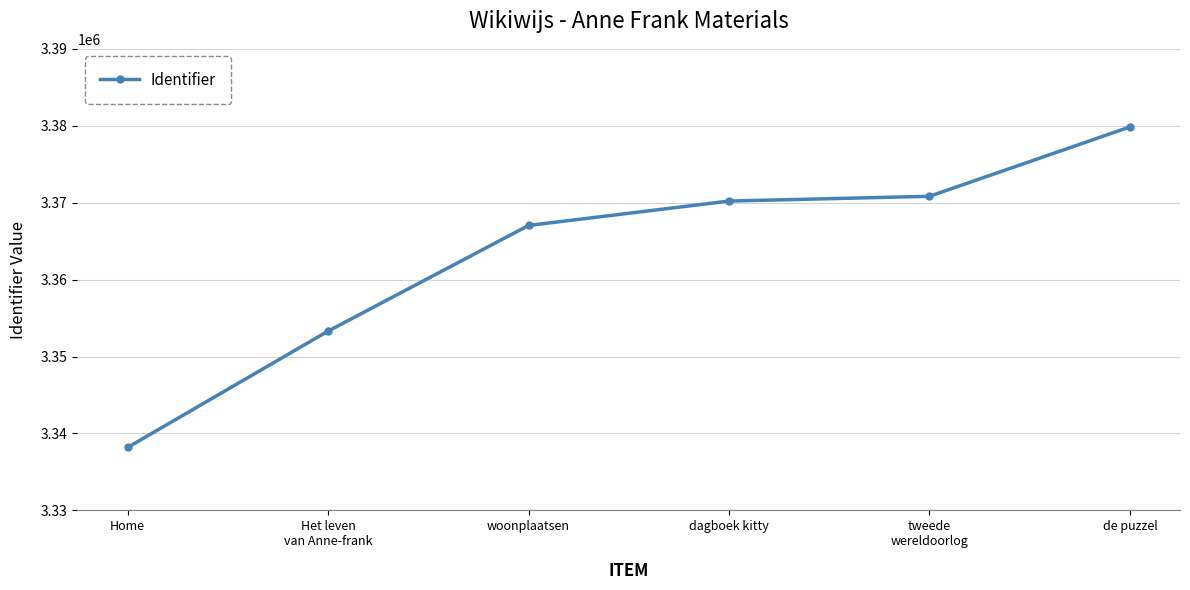

The value at Home is 3338183. True or false?

True